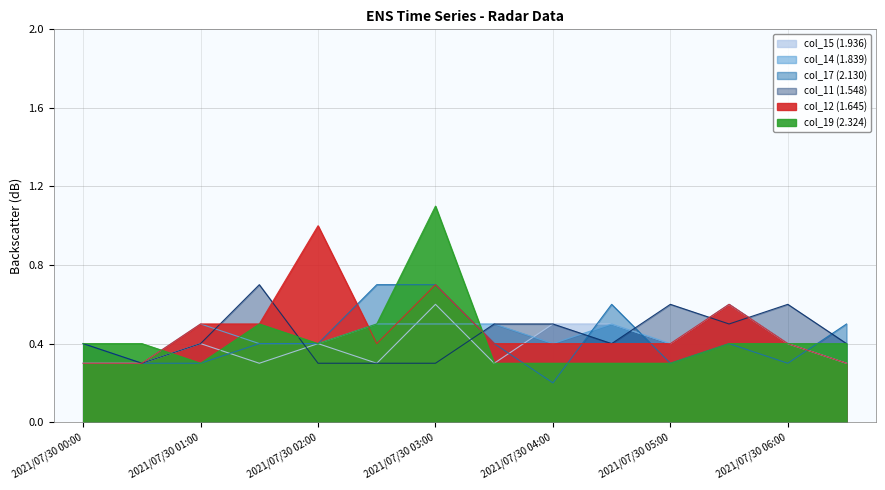

What is the label of the 10th point from the left?

2021/07/30 04:30